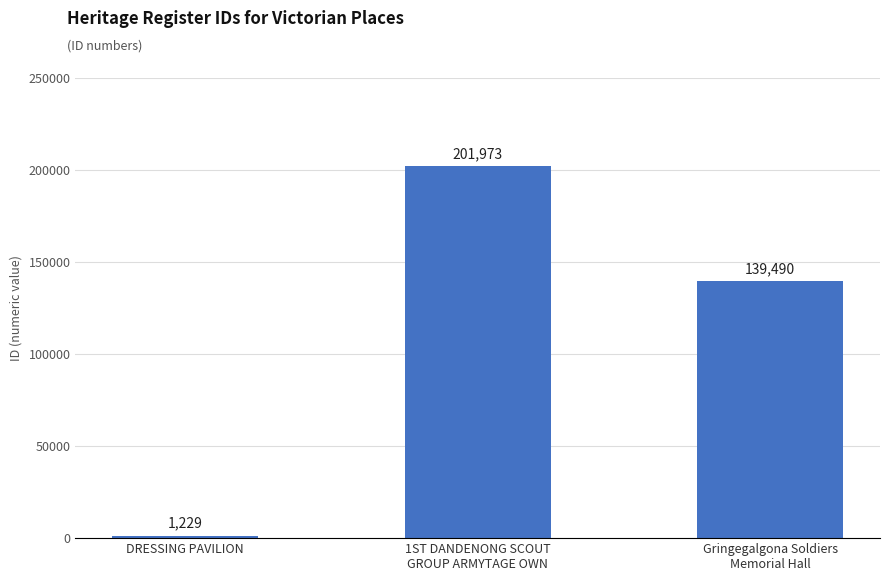

List the labels in order of value, smallest first.

DRESSING PAVILION, Gringegalgona Soldiers
Memorial Hall, 1ST DANDENONG SCOUT
GROUP ARMYTAGE OWN